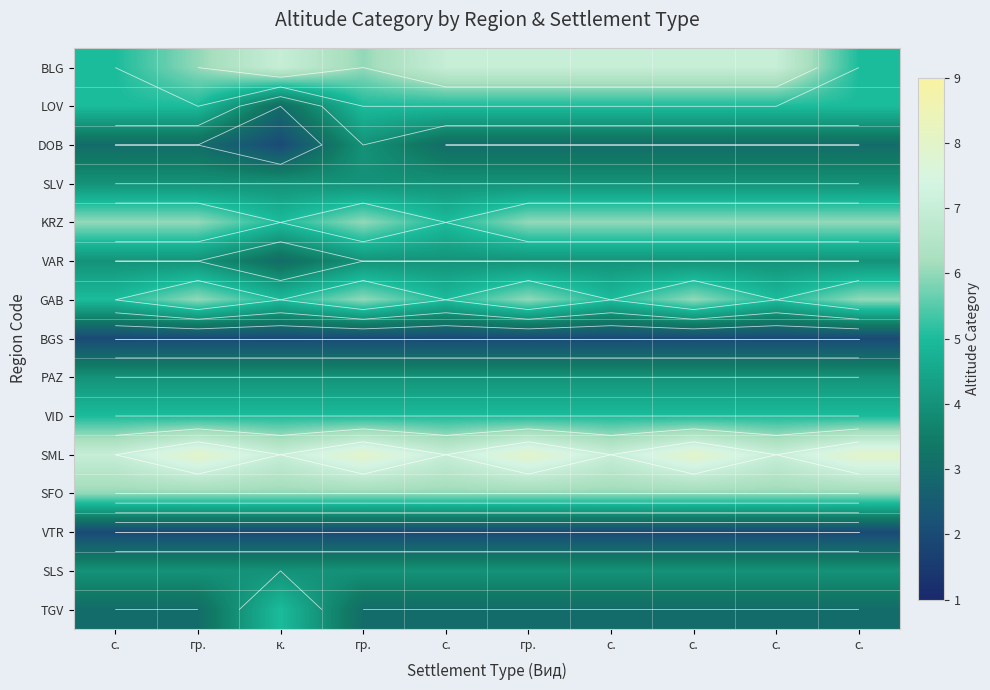

Which has a higher value, с. or гр.?

гр.